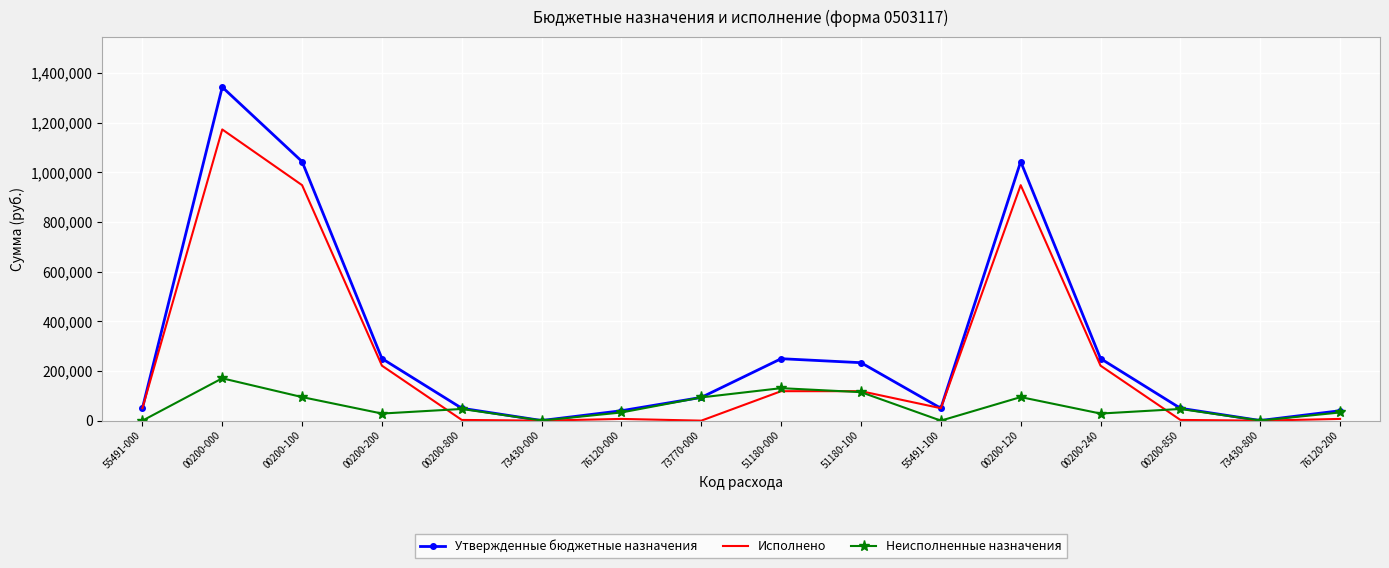

Which series changed the most between 00200-100 and 00200-200?

Утвержденные бюджетные назначения